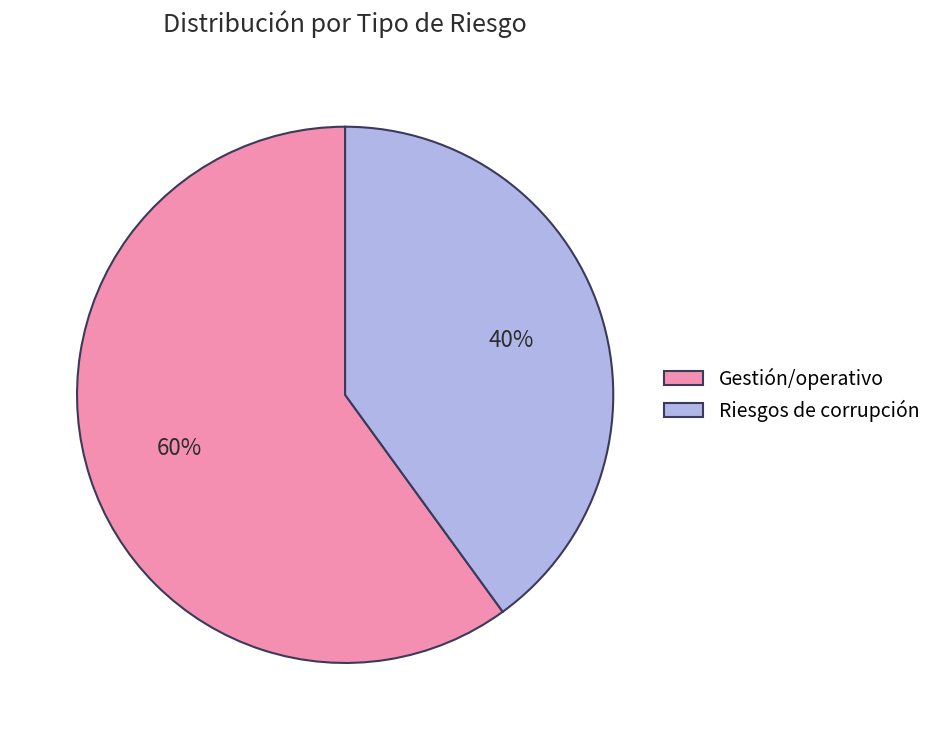

Which category accounts for the majority?

Gestión/operativo